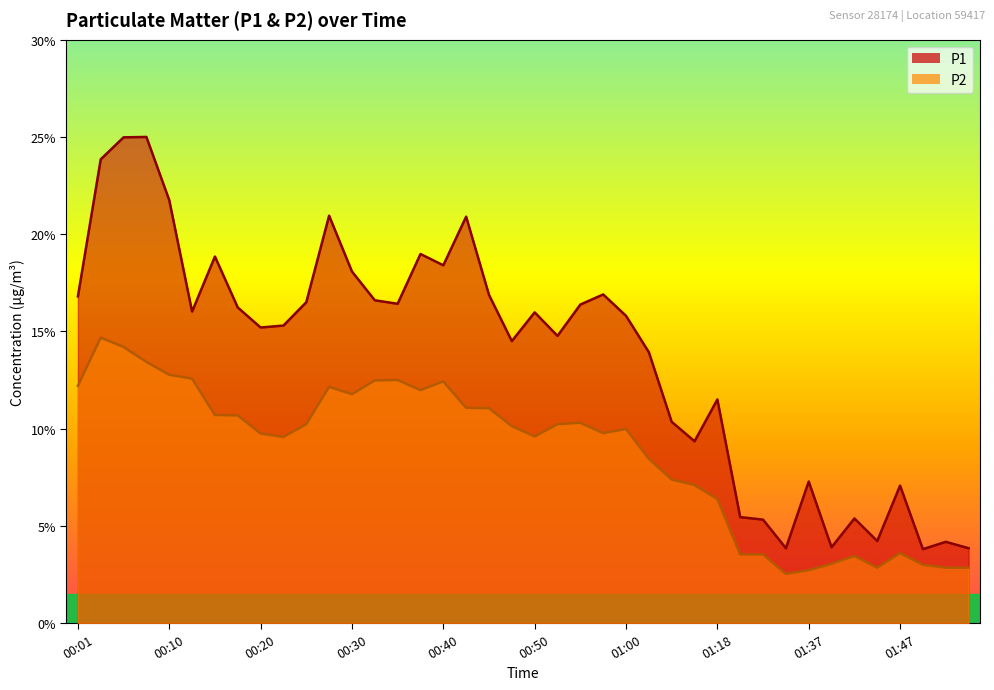

How many interior local peaks does the P2 series have?

8